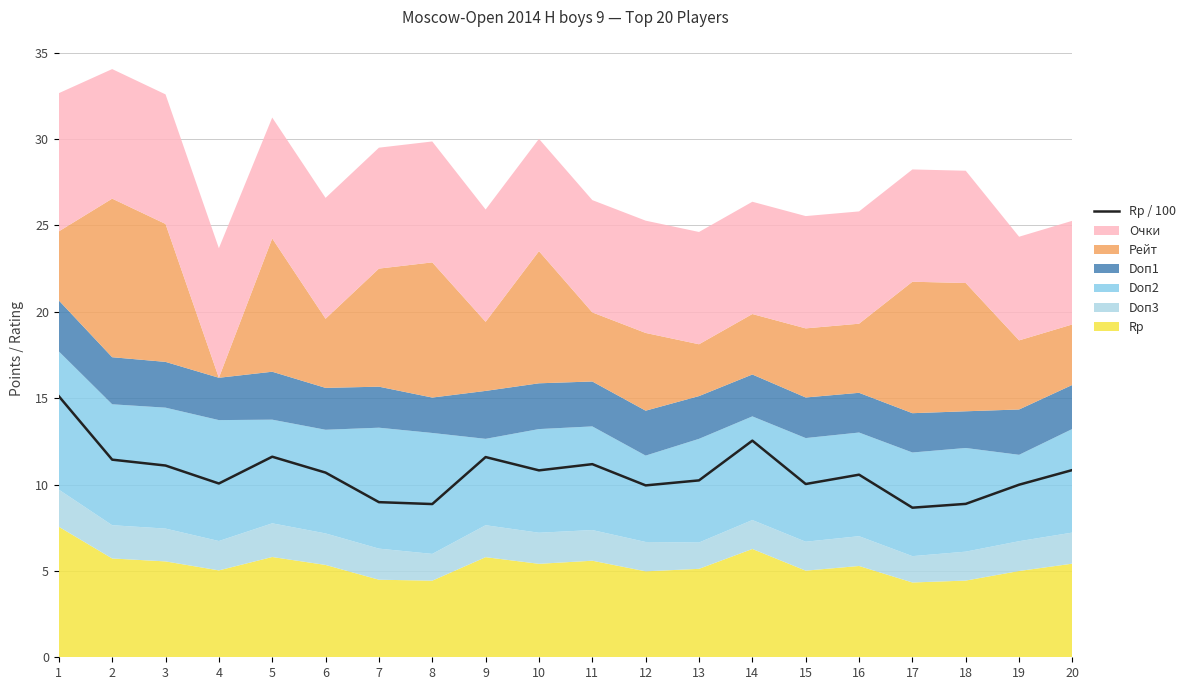

True or false: the data shows 10.2 at 13.

True